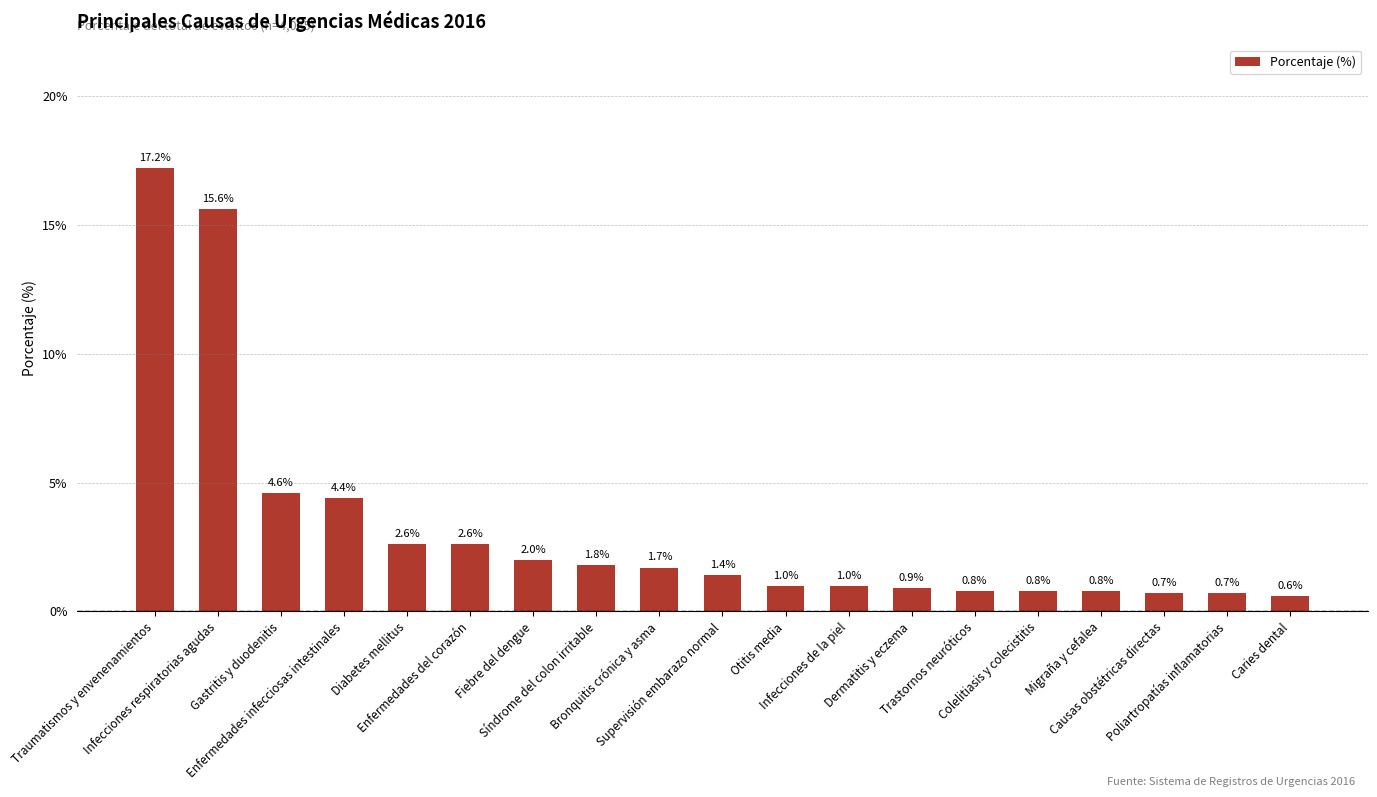

What is the difference between the values at Colelitiasis y colecistitis and Enfermedades infecciosas intestinales?

3.6